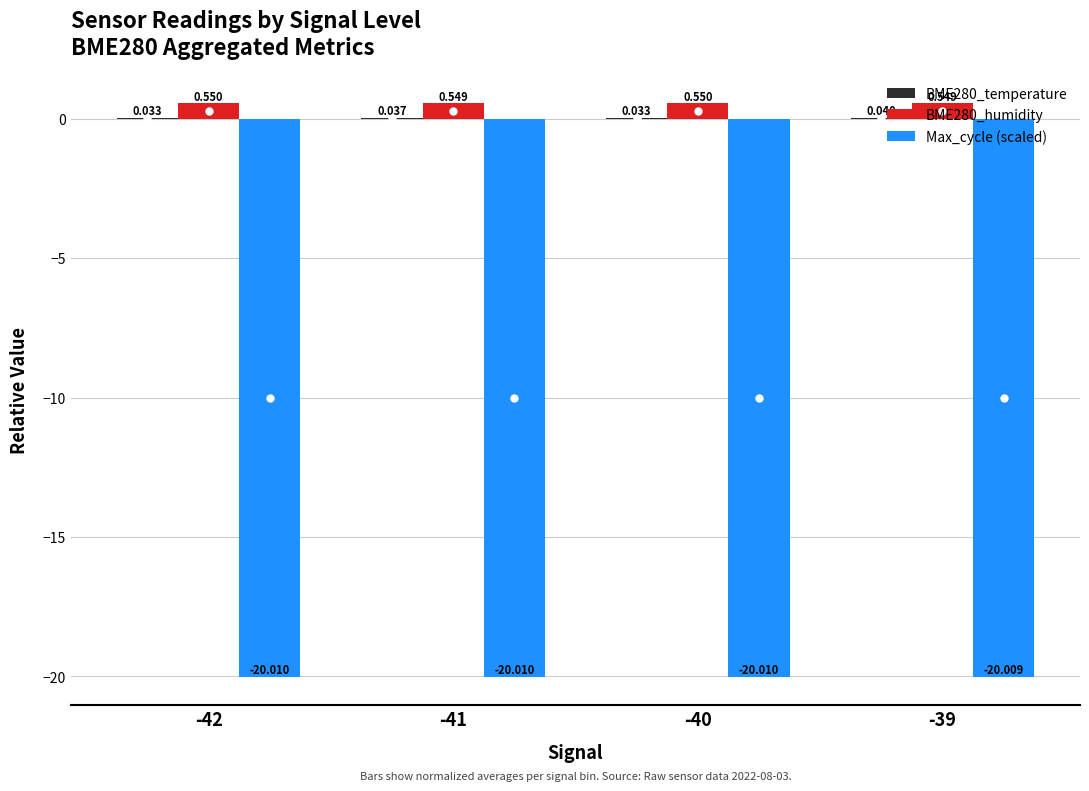

Between -42 and -40, which series saw the biggest shift?

BME280_humidity